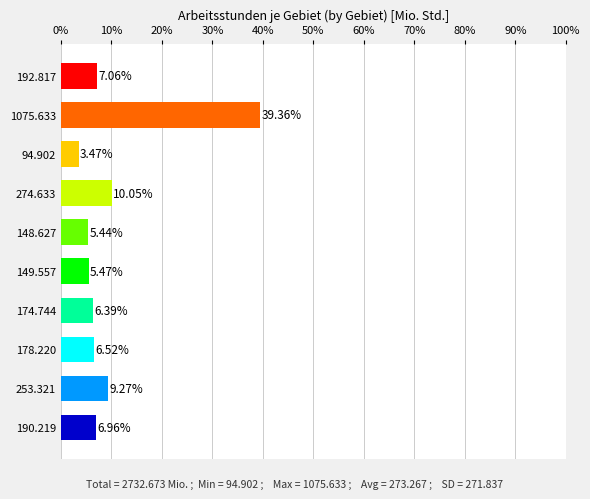

How many values are below 6?

3